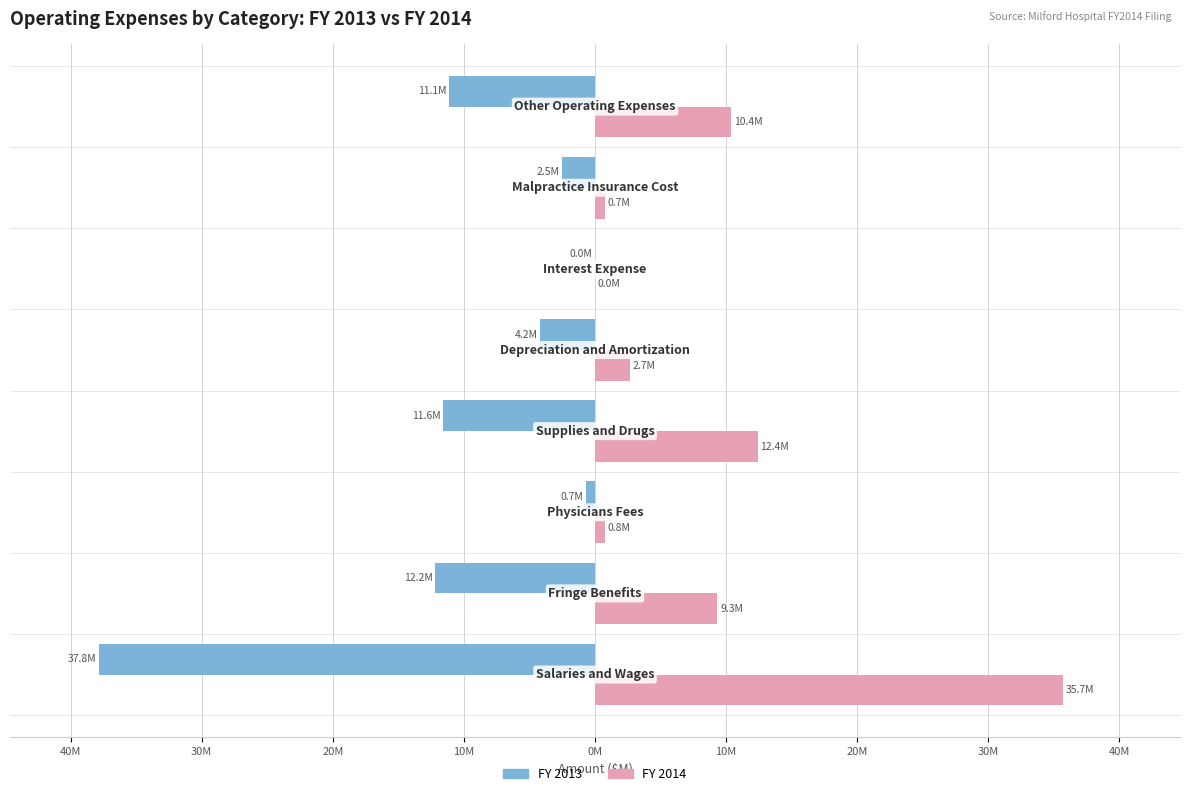

What are all the series names shown in the legend?

FY 2013, FY 2014